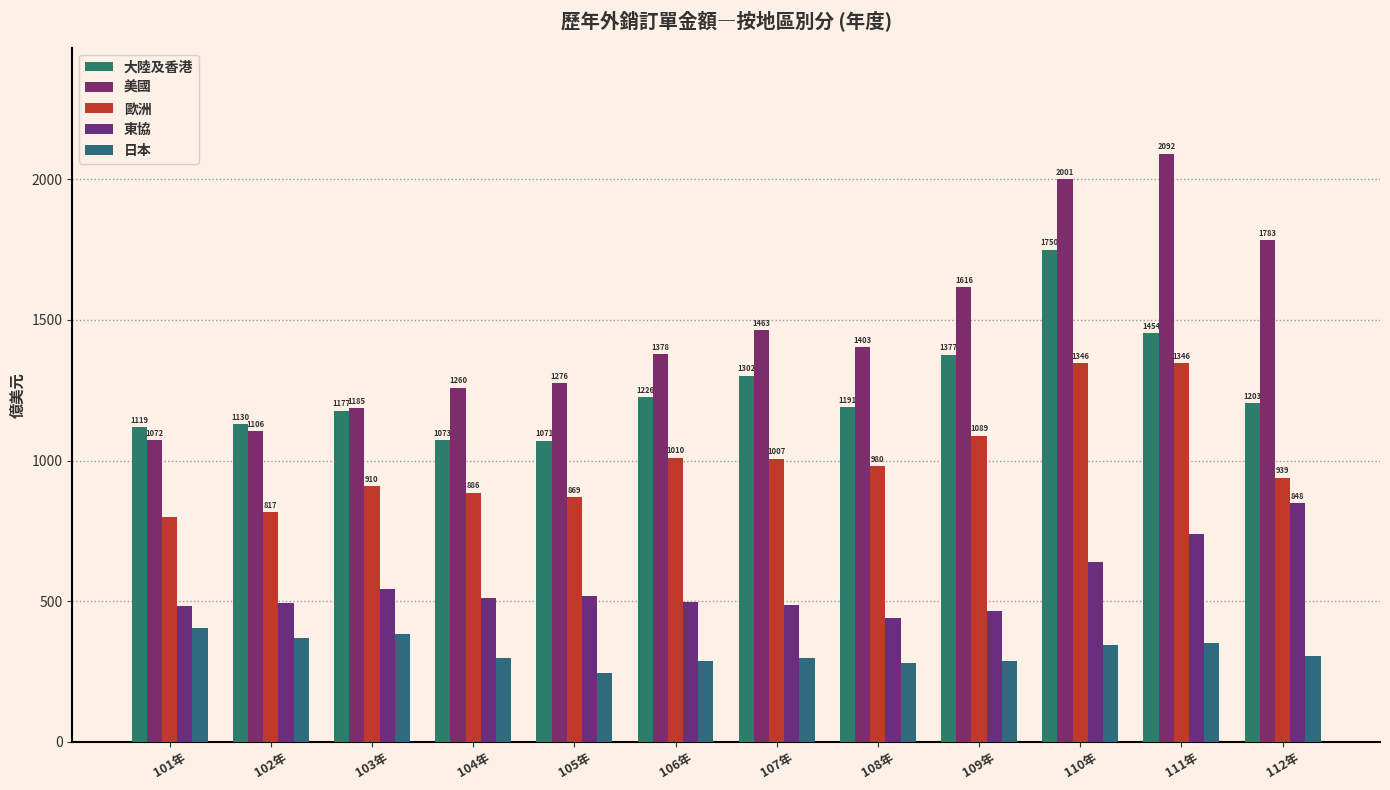

What is the smallest value displayed?

246.1